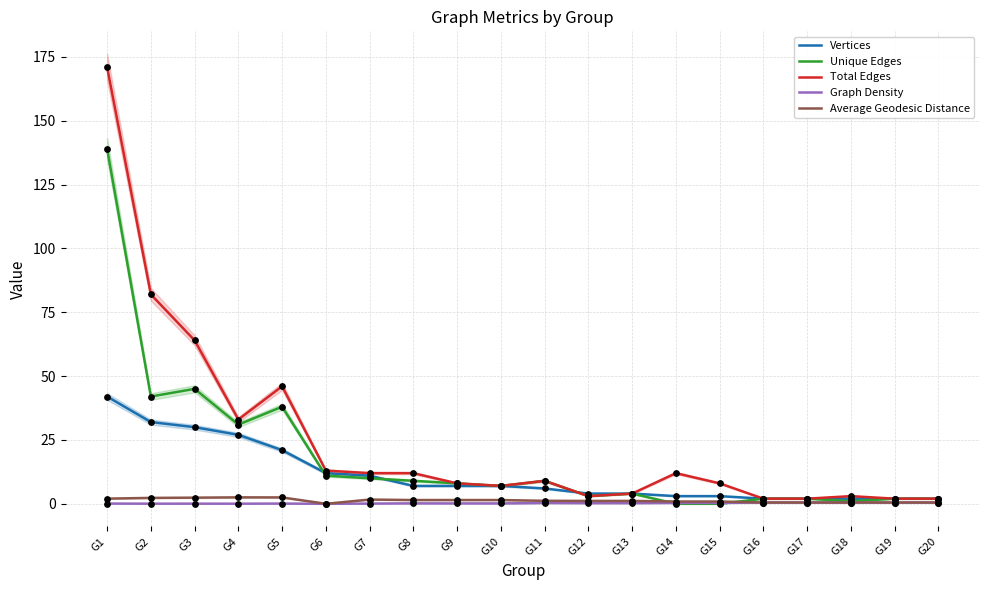

What are all the series names shown in the legend?

Vertices, Unique Edges, Total Edges, Graph Density, Average Geodesic Distance